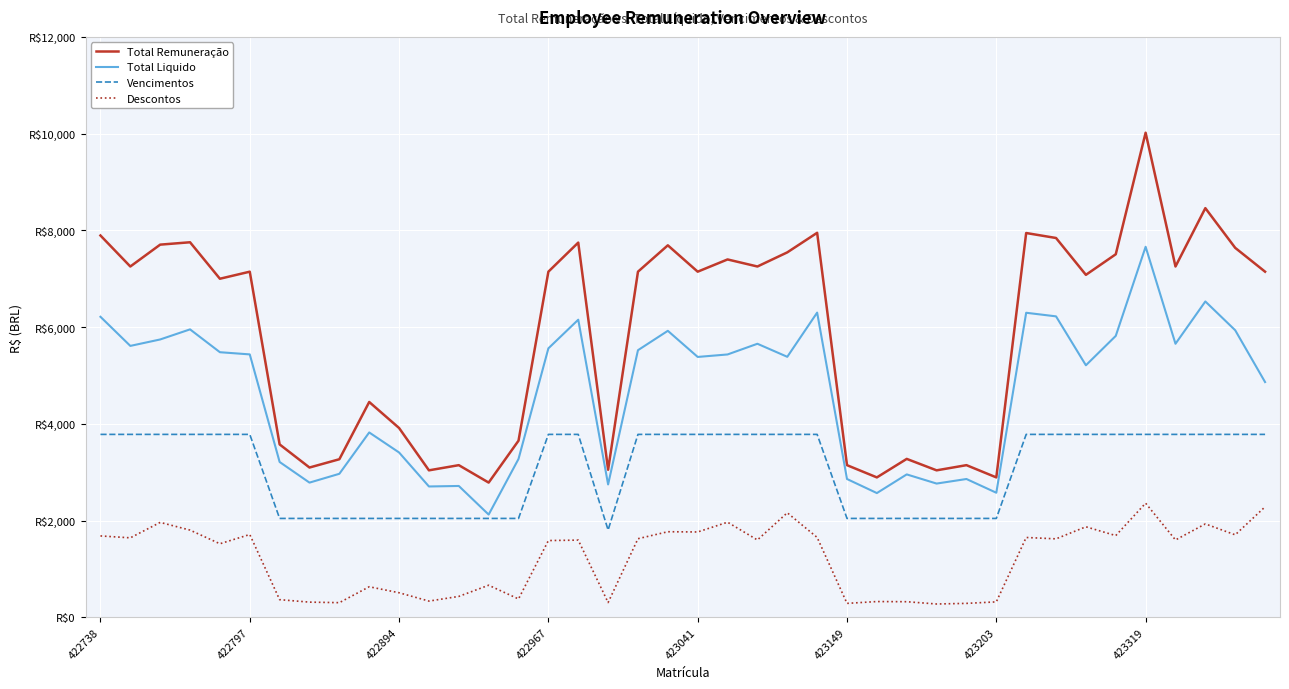

What are all the series names shown in the legend?

Total Remuneração, Total Liquido, Vencimentos, Descontos